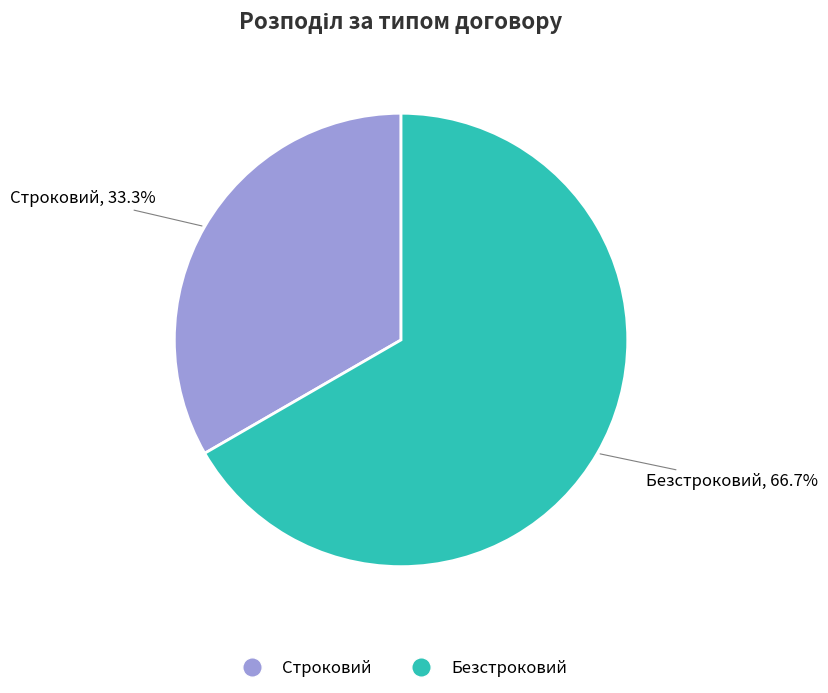

To the nearest percent, what percentage of the pie is Безстроковий?

67%